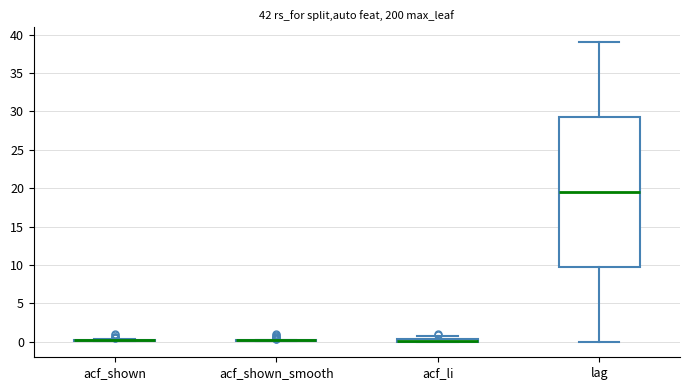

Comparing the boxes themselves (not the whiskers), which one is the tallest?

lag